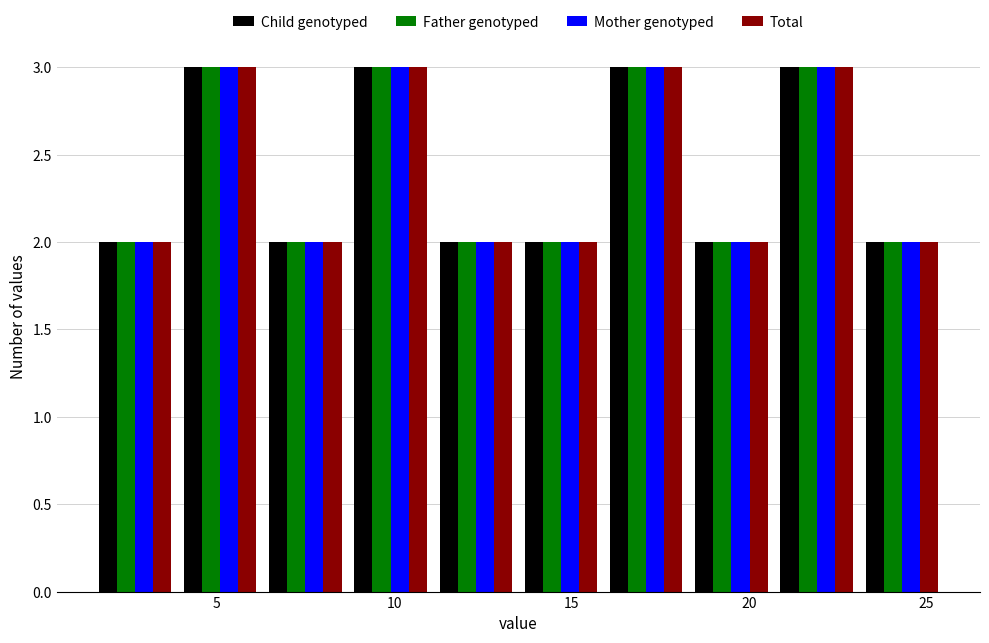

Reading left to right, transcribe this chart: for each range on the x-axis, give the height of each series' bar. Neither the bar edges nor the heights are printed on the chart, so give them approximately, as read against the axes.

1.5 to 3.9: Child genotyped=2	Father genotyped=2	Mother genotyped=2	Total=2
3.9 to 6.3: Child genotyped=3	Father genotyped=3	Mother genotyped=3	Total=3
6.3 to 8.7: Child genotyped=2	Father genotyped=2	Mother genotyped=2	Total=2
8.7 to 11.1: Child genotyped=3	Father genotyped=3	Mother genotyped=3	Total=3
11.1 to 13.5: Child genotyped=2	Father genotyped=2	Mother genotyped=2	Total=2
13.5 to 15.9: Child genotyped=2	Father genotyped=2	Mother genotyped=2	Total=2
15.9 to 18.3: Child genotyped=3	Father genotyped=3	Mother genotyped=3	Total=3
18.3 to 20.7: Child genotyped=2	Father genotyped=2	Mother genotyped=2	Total=2
20.7 to 23.1: Child genotyped=3	Father genotyped=3	Mother genotyped=3	Total=3
23.1 to 25.5: Child genotyped=2	Father genotyped=2	Mother genotyped=2	Total=2